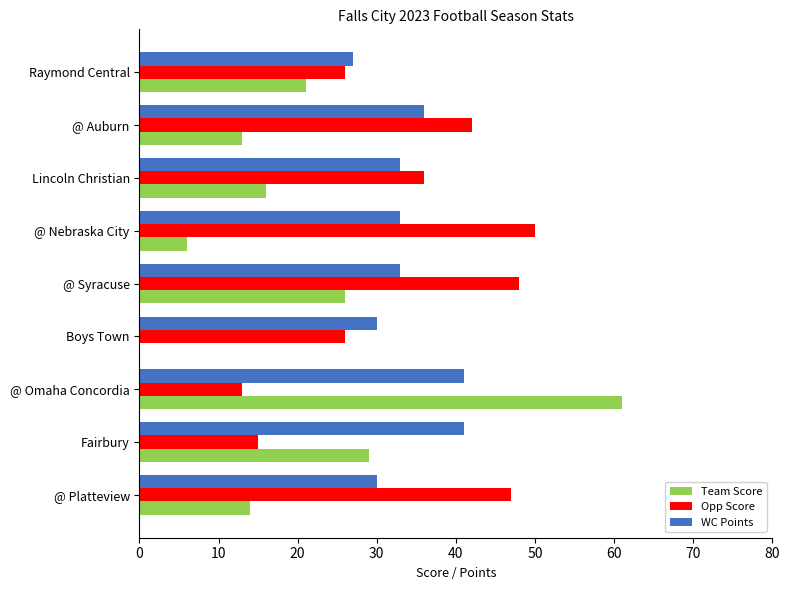

Is the value of WC Points at Boys Town greater than the value of Team Score at @ Platteview?

Yes